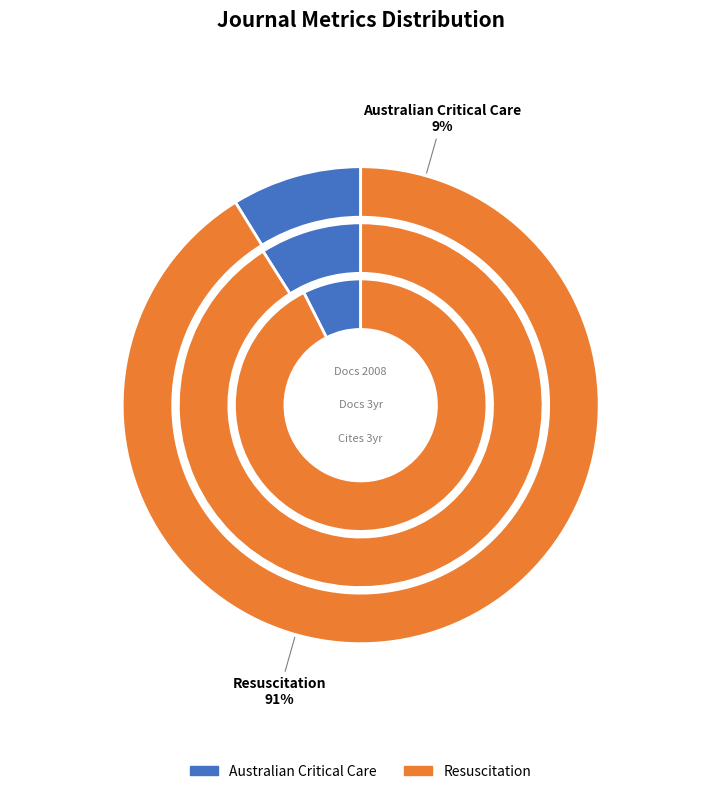

What is the difference between the highest and lowest values at Resuscitation?

7213